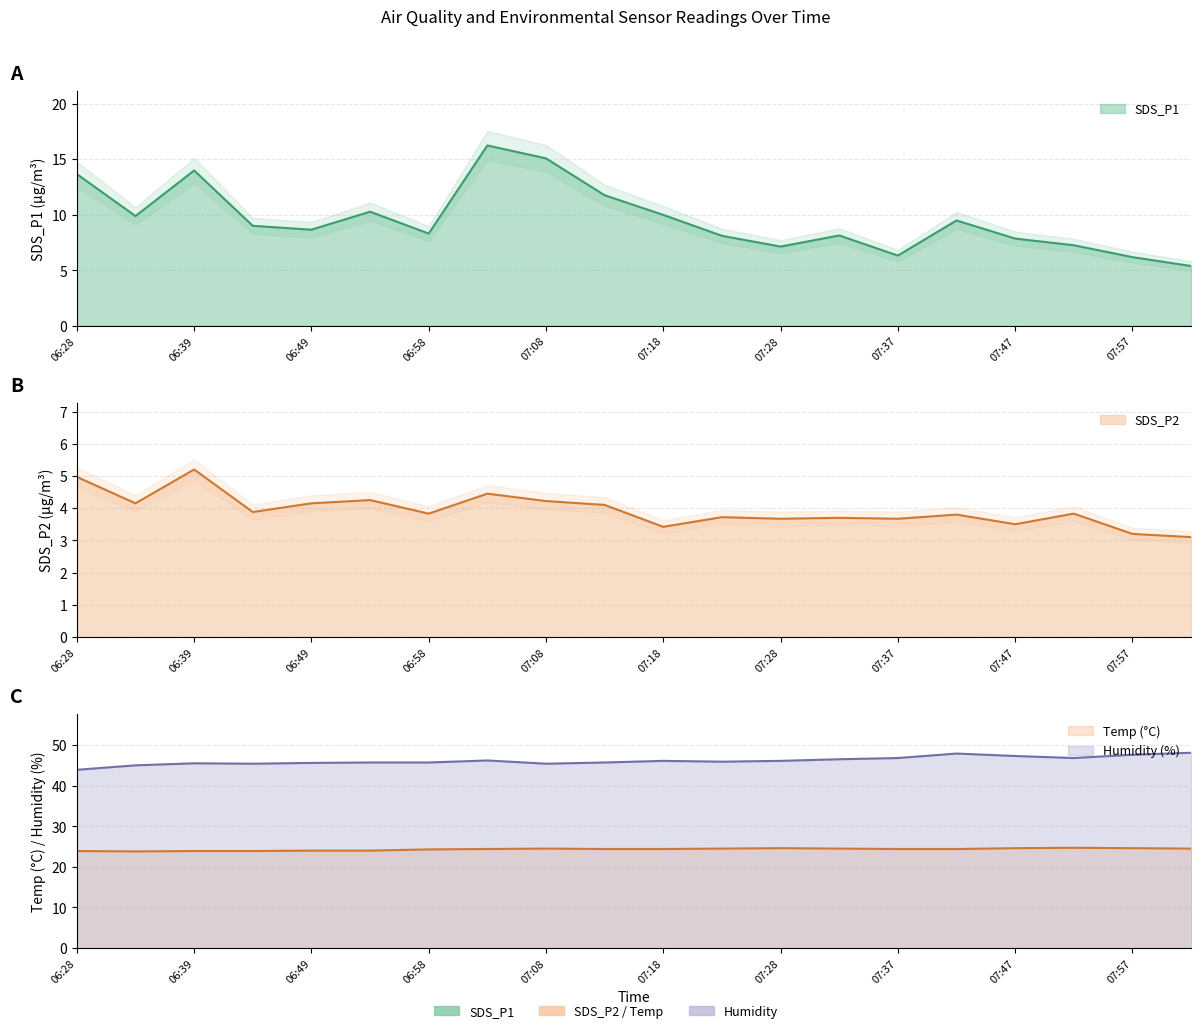

True or false: SDS_P2 and SDS_P1 cross at least once.

False